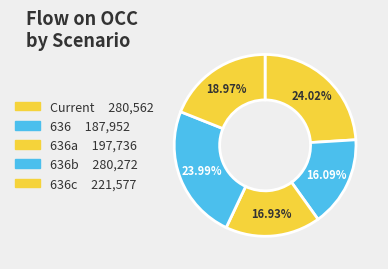

Rank the categories by value from lowest to highest.

636, 636a, 636c, 636b, Current